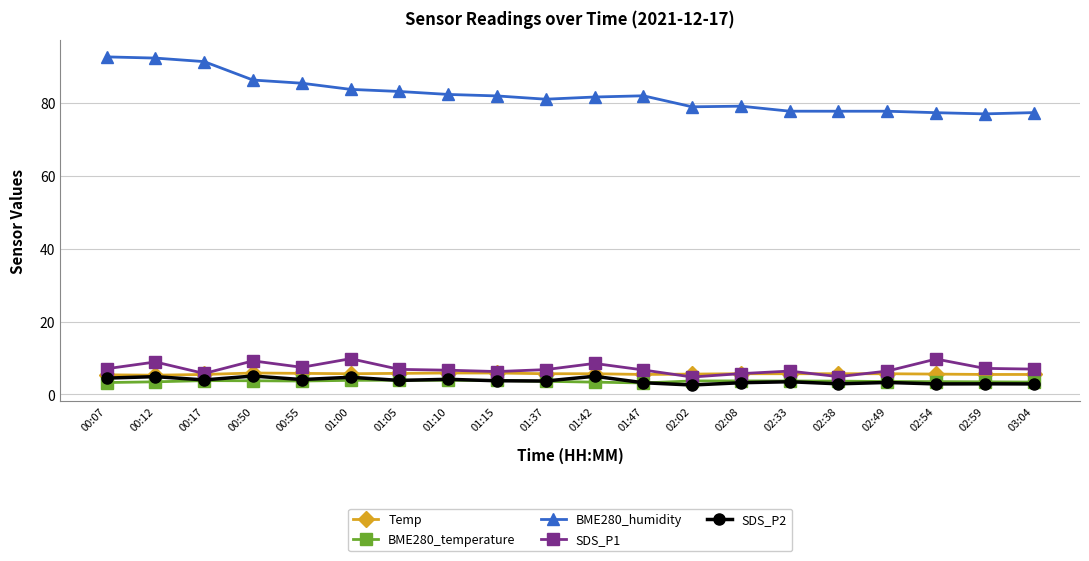

Which series has the largest range (max minus min)?

BME280_humidity